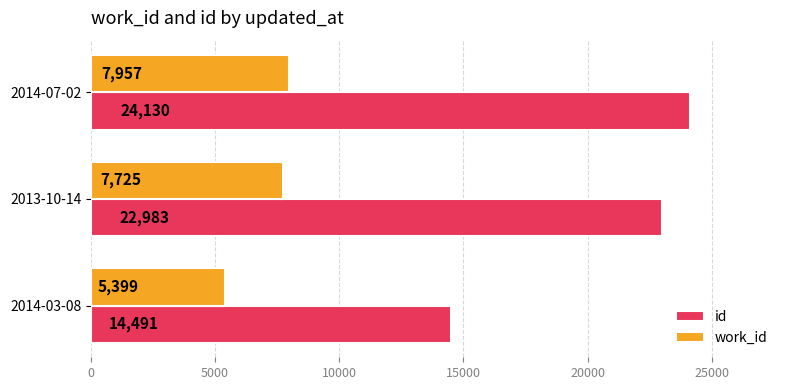

The work_id series shows 7877 at 2014-03-08. True or false?

False